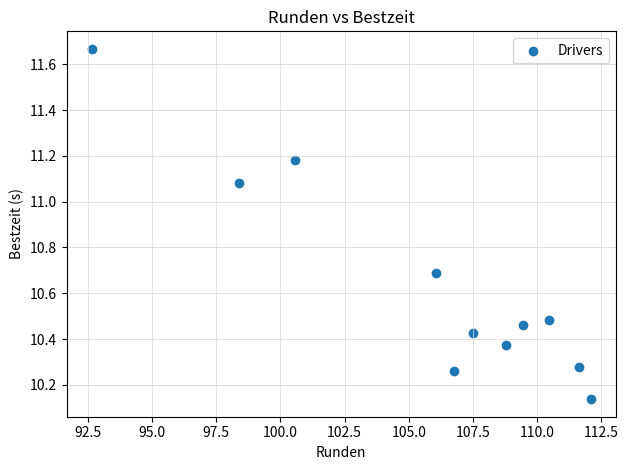

What is the range of Y values (max minus min)?

1.5